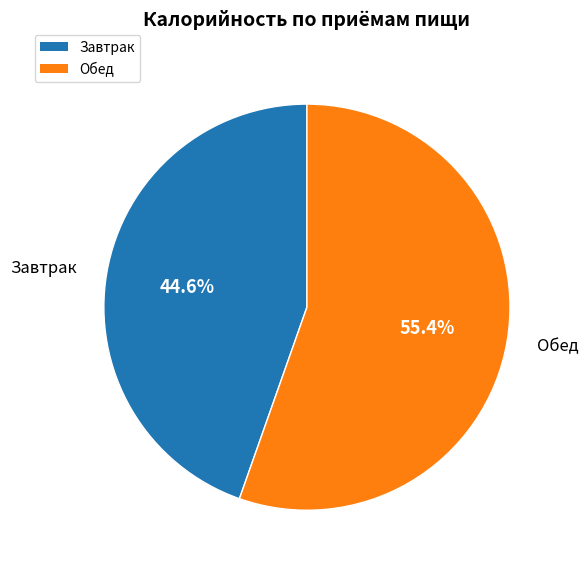

Is it true that Обед is 55% of the pie?

True